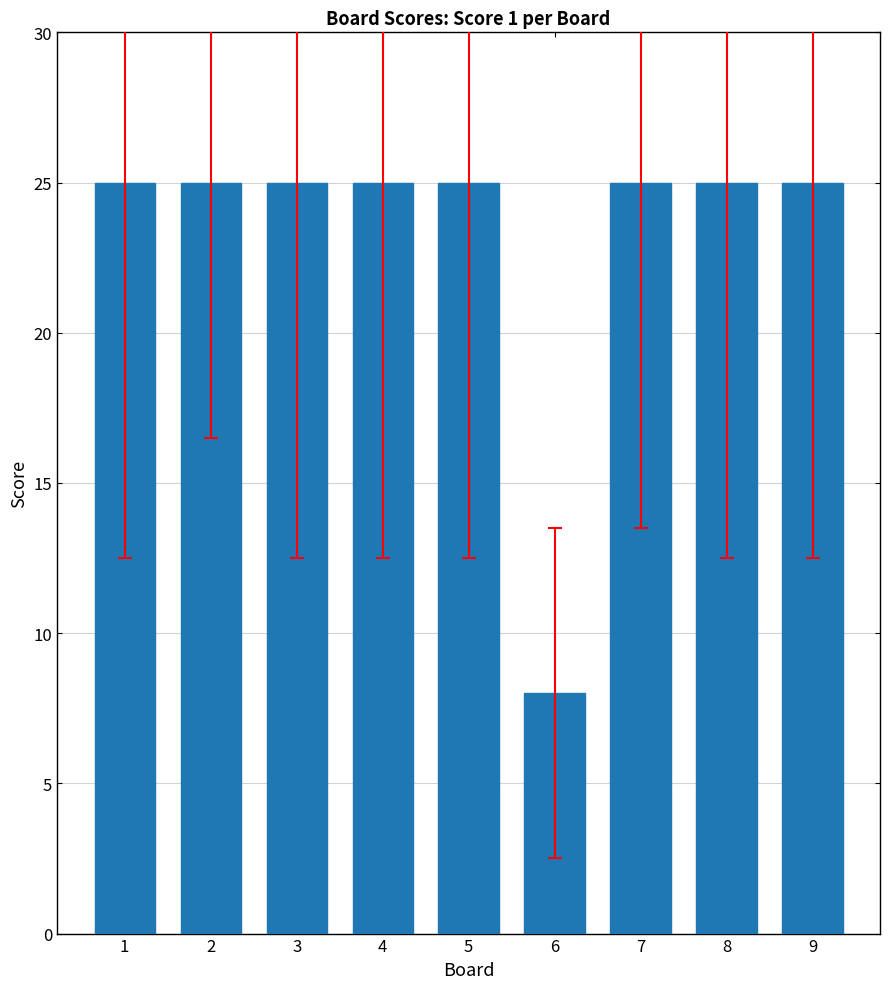

Reading left to right, extract all data points from this chart.

1=25	2=25	3=25	4=25	5=25	6=8	7=25	8=25	9=25